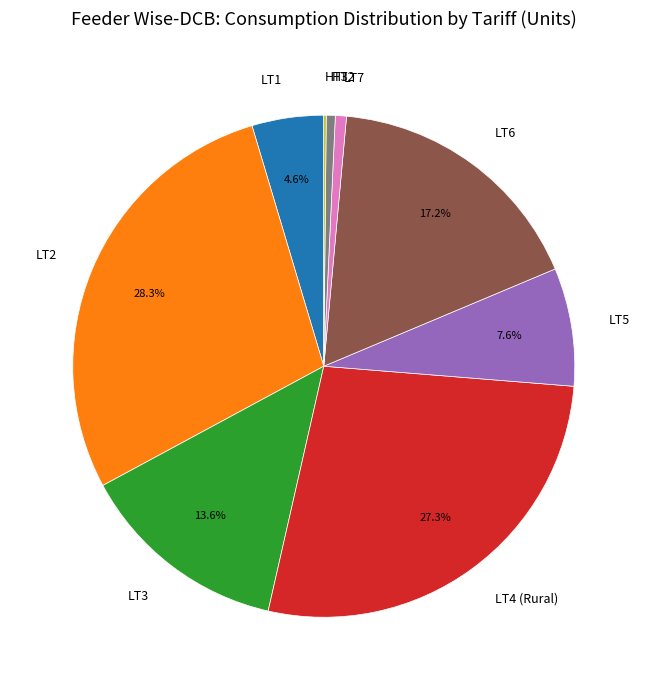

Between LT3 and LT2, which is larger?

LT2